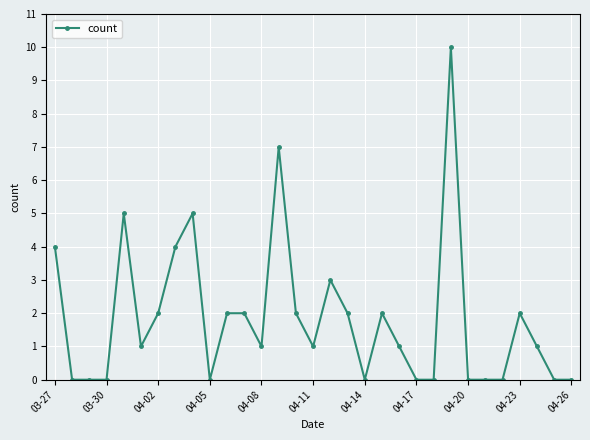

True or false: there are more than 1 points higher than both neighbors.

True